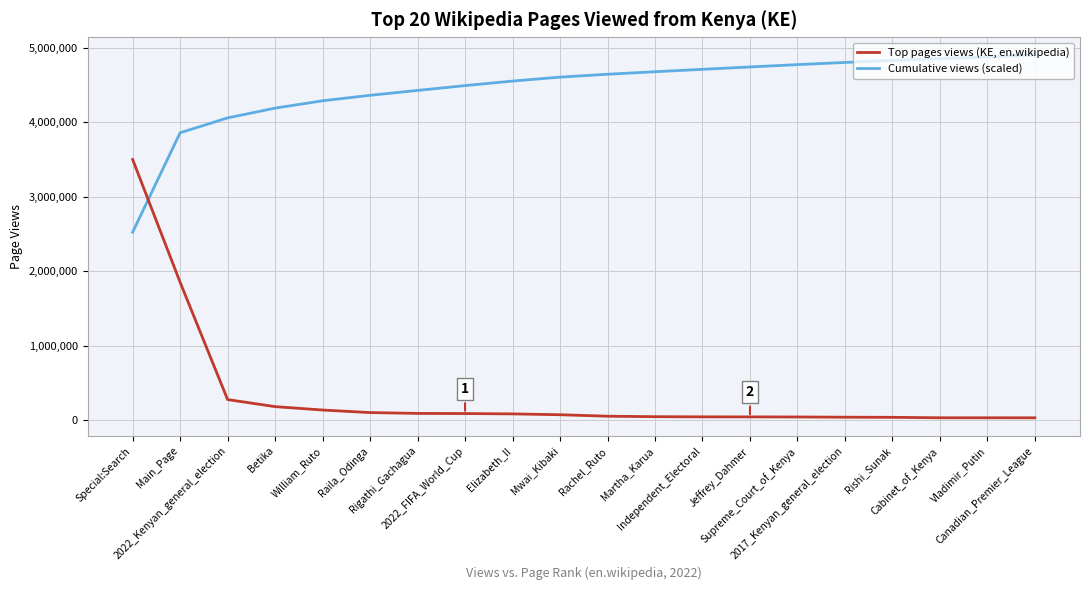

What is the minimum value for Cumulative views (scaled)?

2523547.6